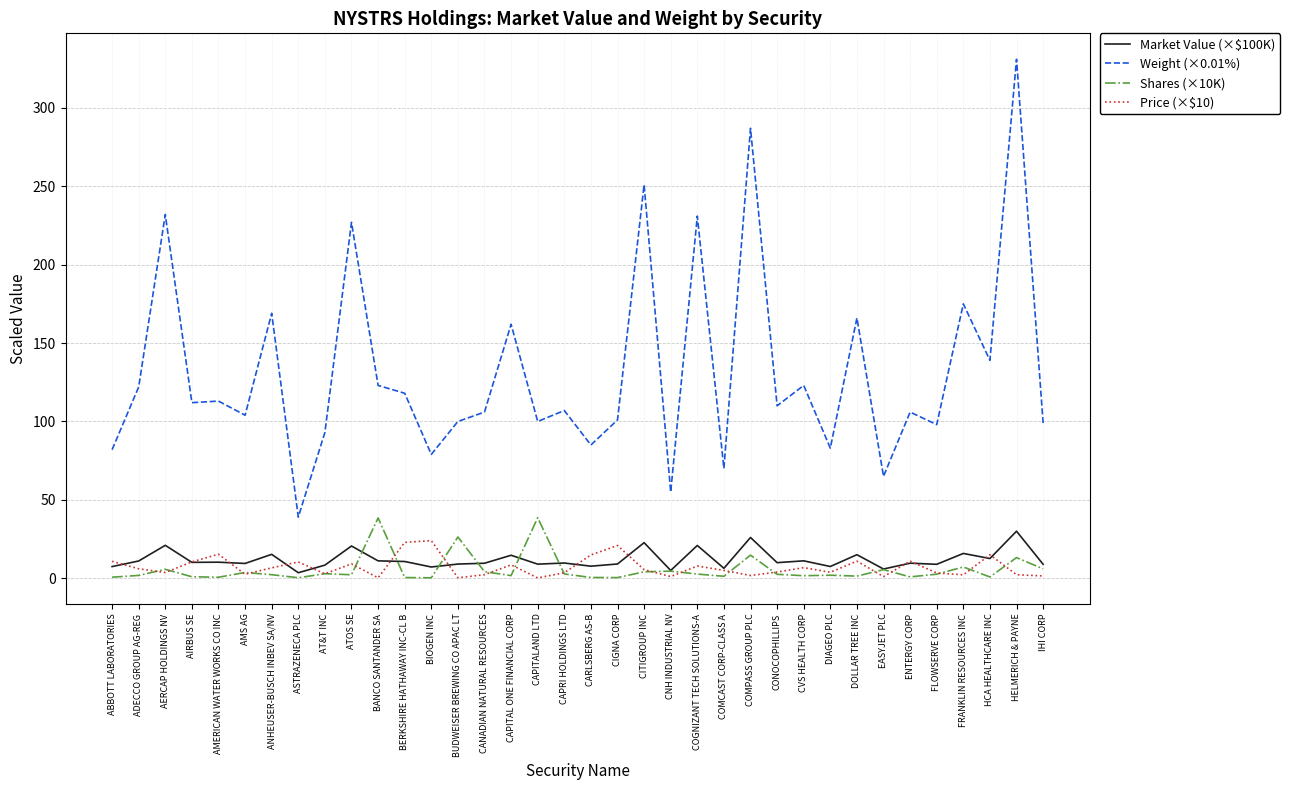

What is the difference between the highest and lowest values at HCA HEALTHCARE INC?

138.2